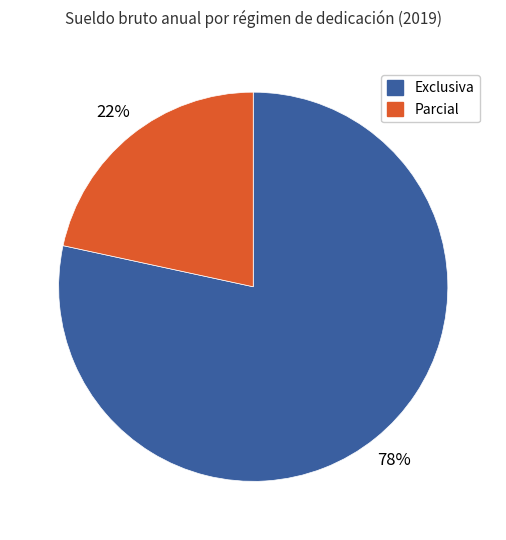

How many slices are in this pie chart?

2